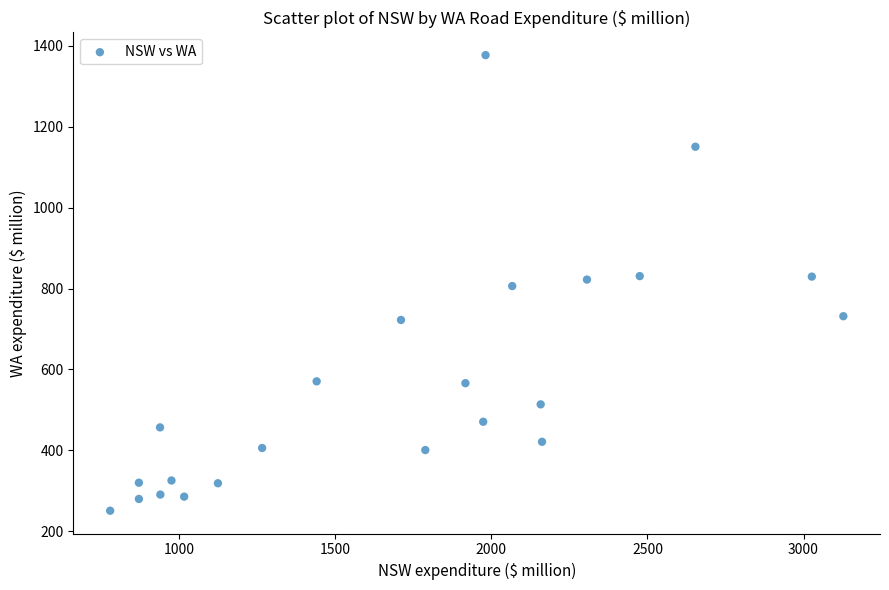

What is the range of Y values (max minus min)?

1126.6